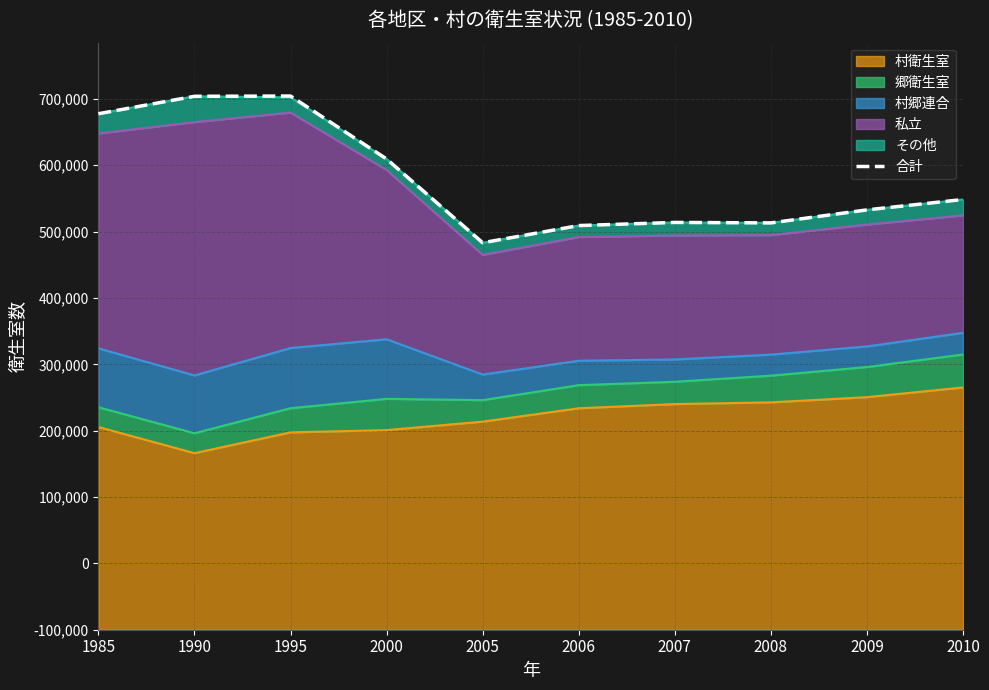

How many data points does each series have?

10